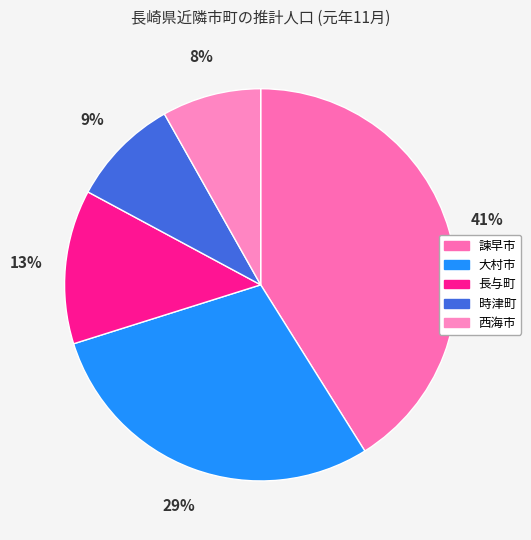

To the nearest percent, what is the difference between the largest and smallest slice percentages?

33%